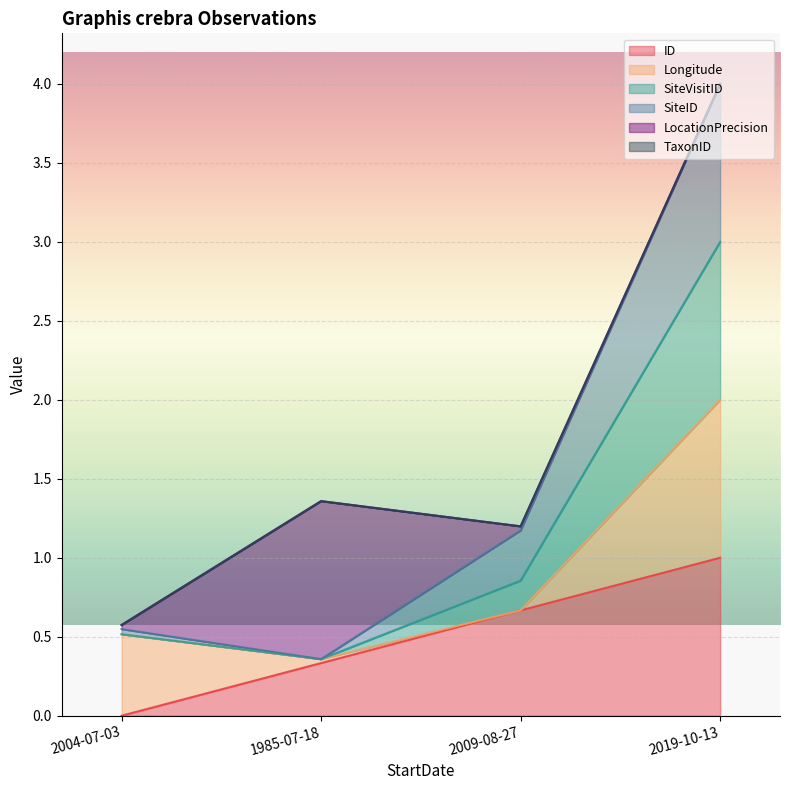

Count the number of categories in the chart.

4